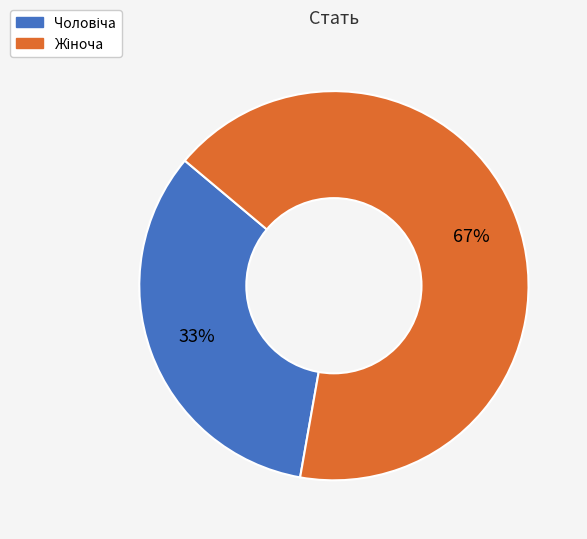

To the nearest percent, what is the average slice percentage?

50%